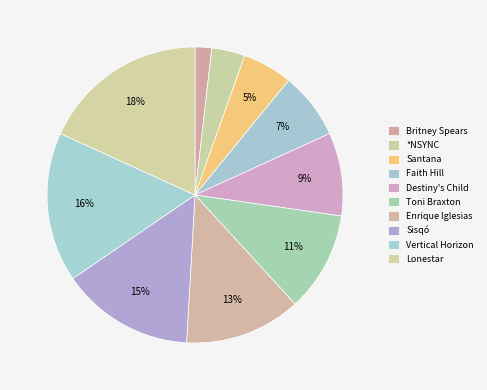

Does any single category account for the majority?

No